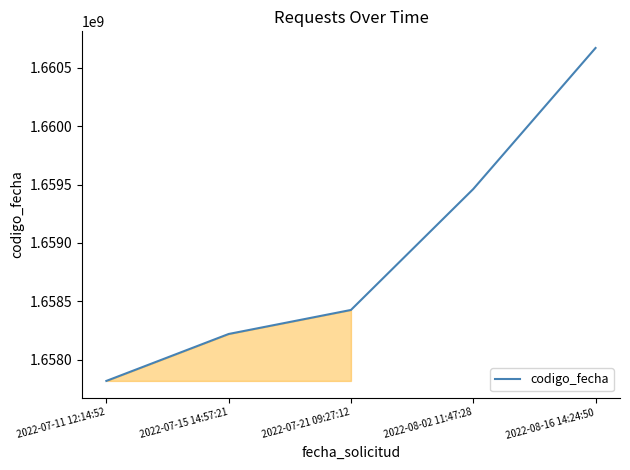

Rank the categories by value from lowest to highest.

2022-07-11 12:14:52, 2022-07-15 14:57:21, 2022-07-21 09:27:12, 2022-08-02 11:47:28, 2022-08-16 14:24:50